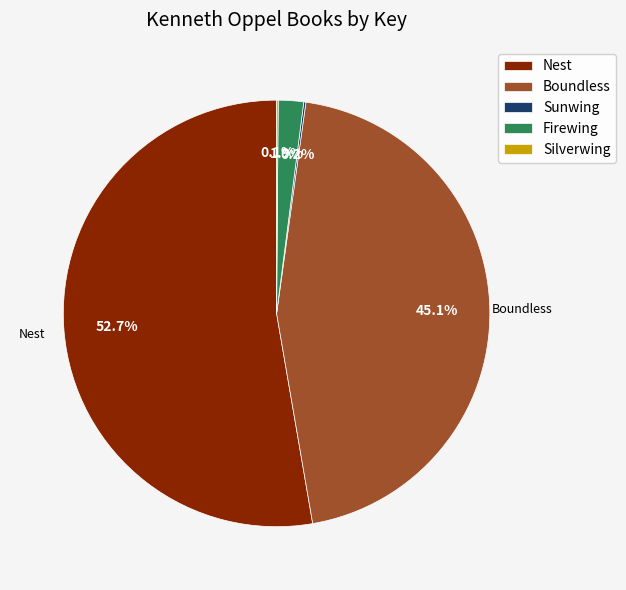

How much of the chart is everything except Firewing?

98.1%